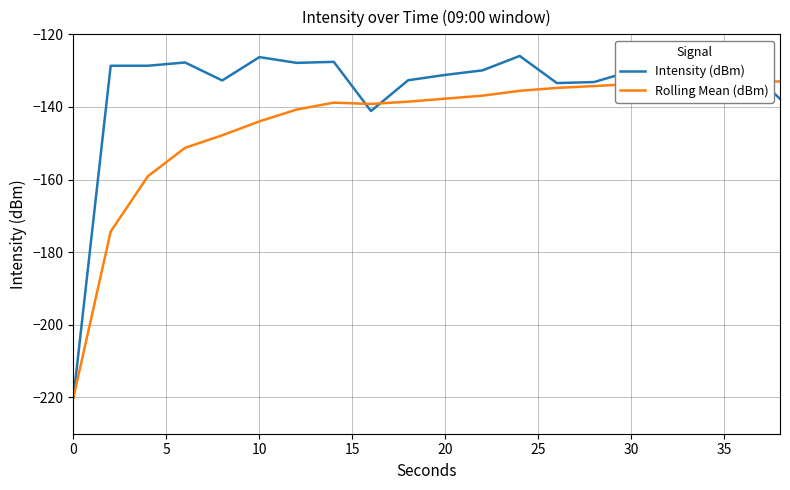

What is the value of the Rolling Mean (dBm) point at the 14th from the left?

-134.8